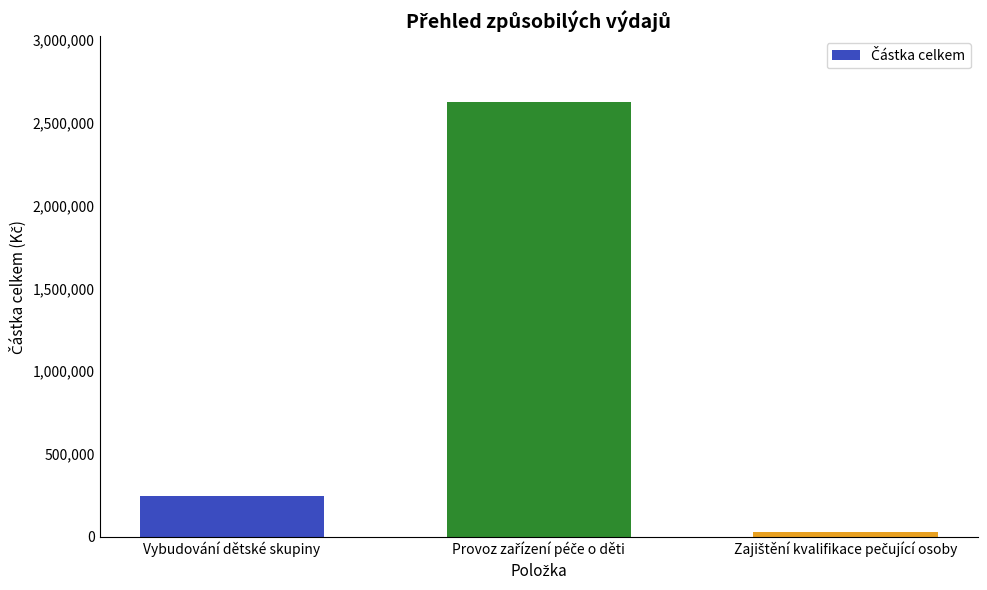

The value at Vybudování dětské skupiny is 385654. True or false?

False